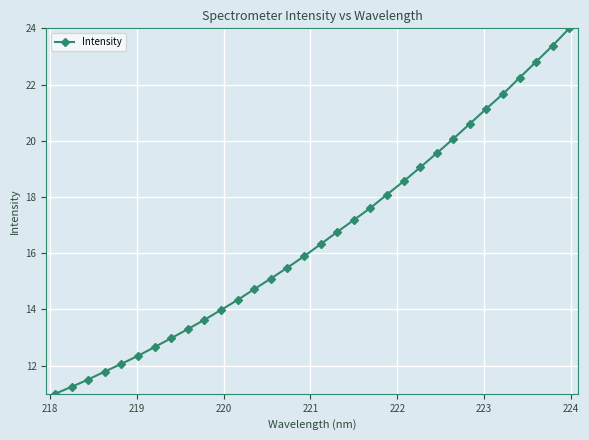

What is the greatest value displayed?

24.0